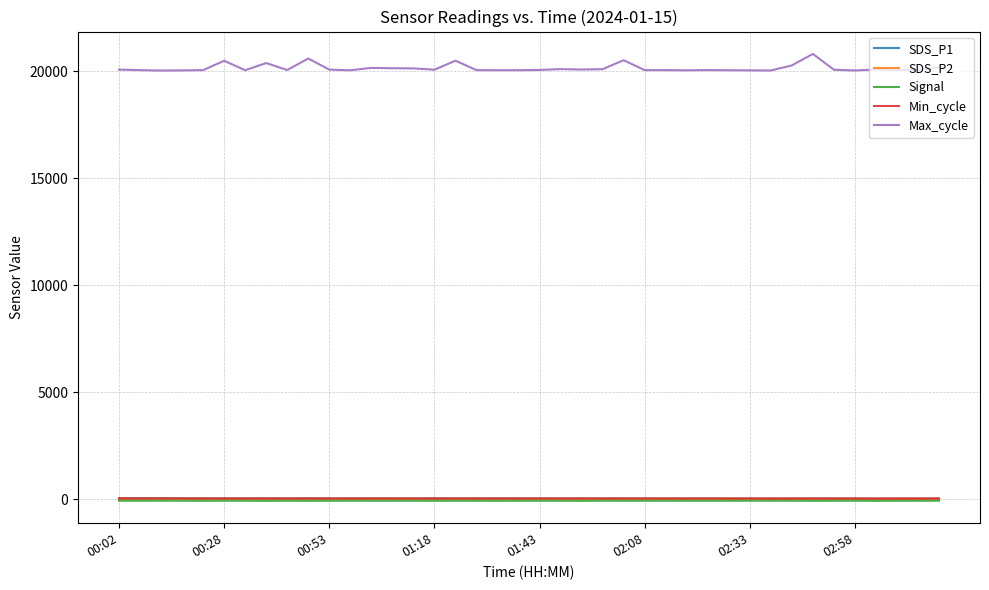

Which series has the largest range (max minus min)?

Max_cycle